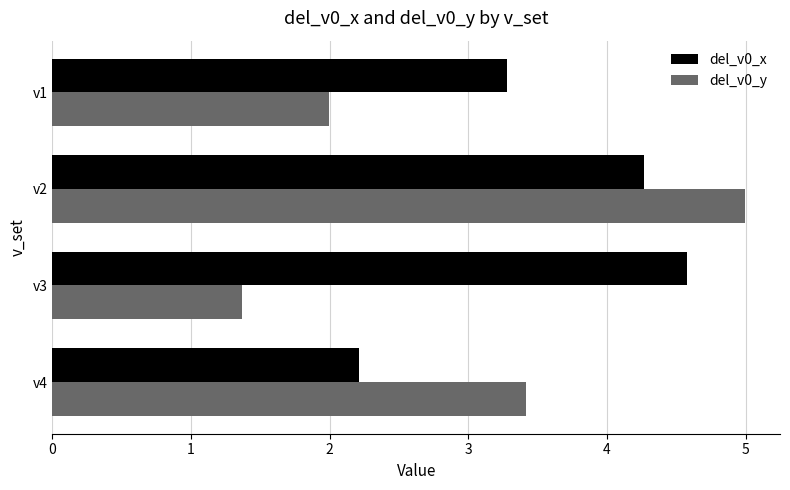

Which series has the largest range (max minus min)?

del_v0_y